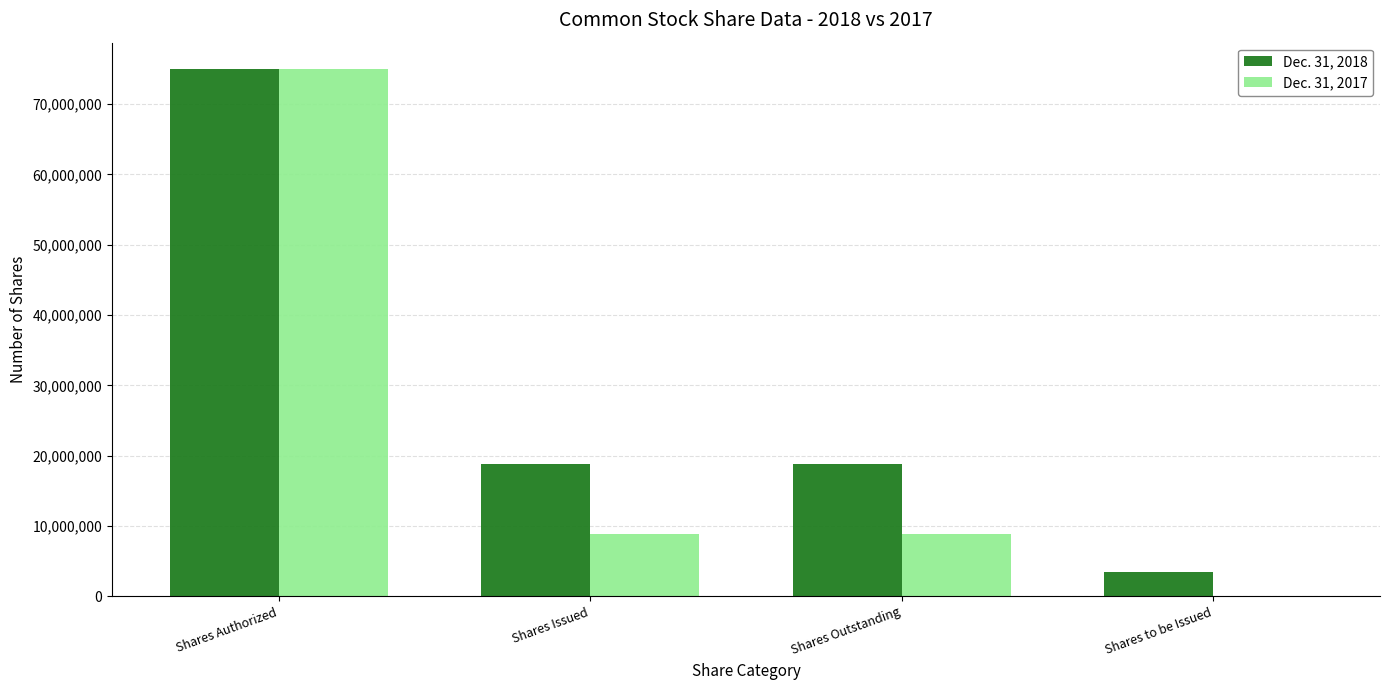

Reading left to right, transcribe all the data shown in this chart.

Dec. 31, 2018: 75000000	18836250	18836250	3479000
Dec. 31, 2017: 75000000	8836250	8836250	0